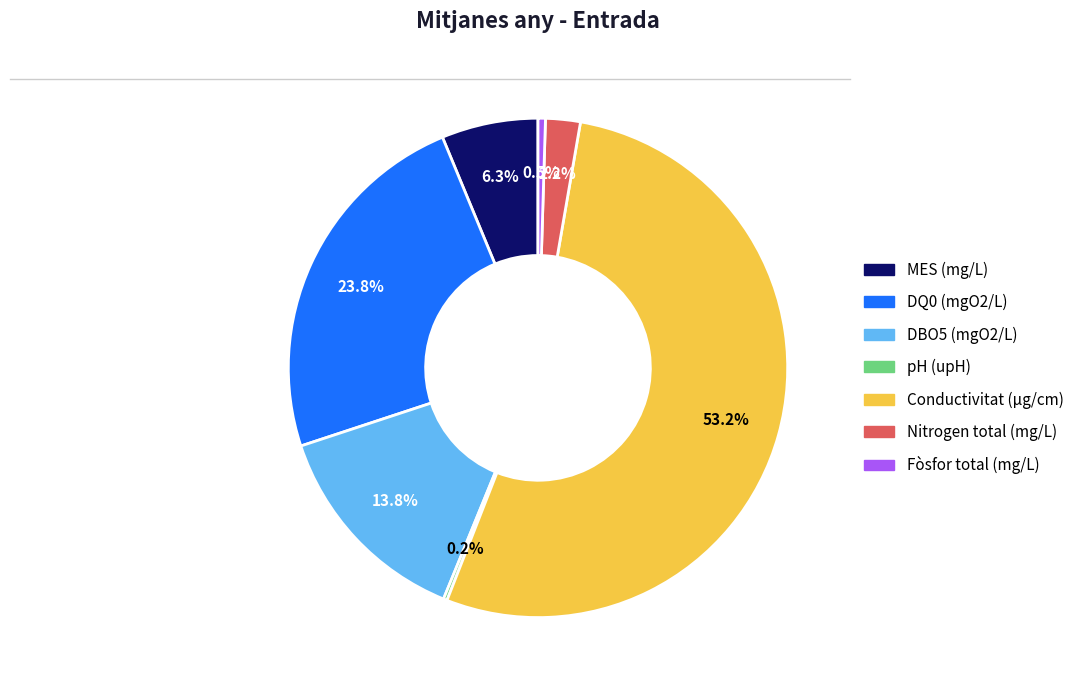

What is the ratio of the value at Conductivitat (µg/cm) to the value at DBO5 (mgO2/L)?

3.9